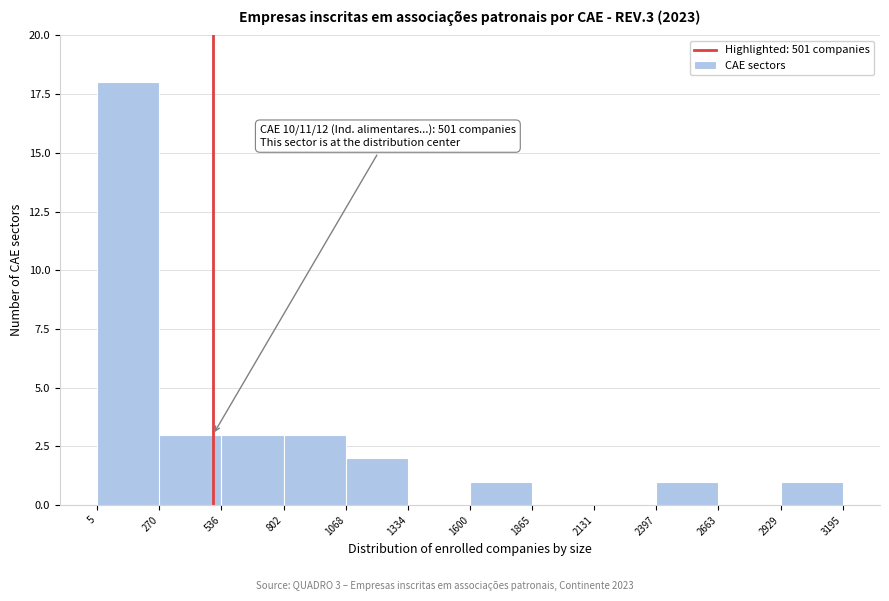

Which range on the x-axis has the tallest bar?

5 to 270